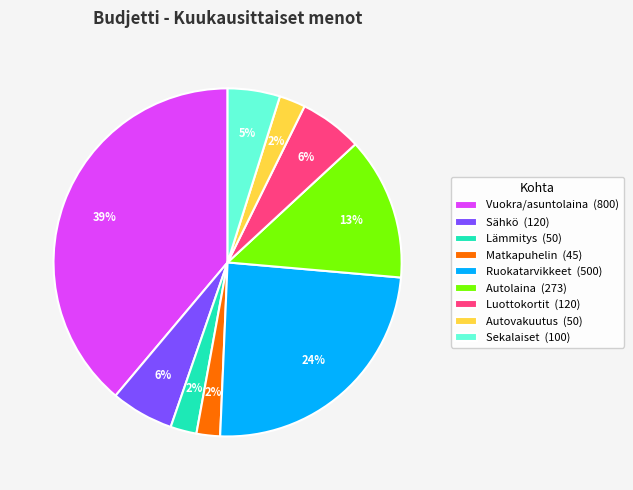

What percentage is the Sekalaiset (100) slice, to the nearest percent?

5%